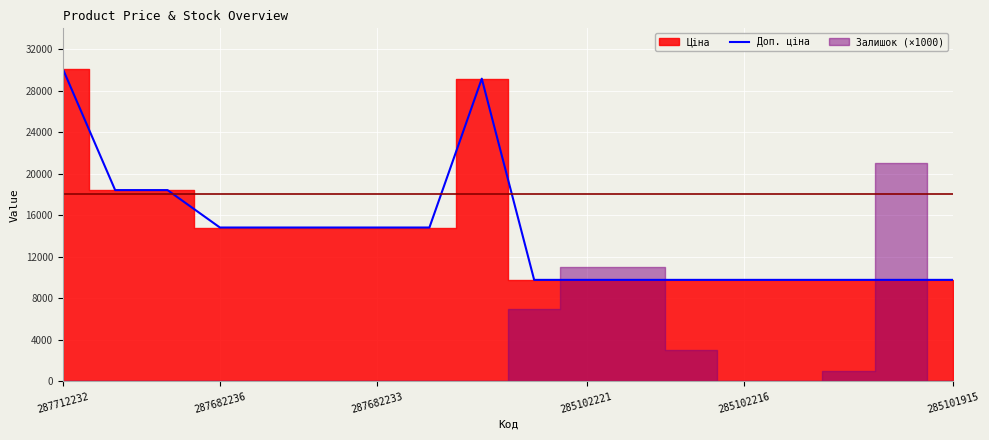

What is the minimum value for Доп. ціна?

9775.5